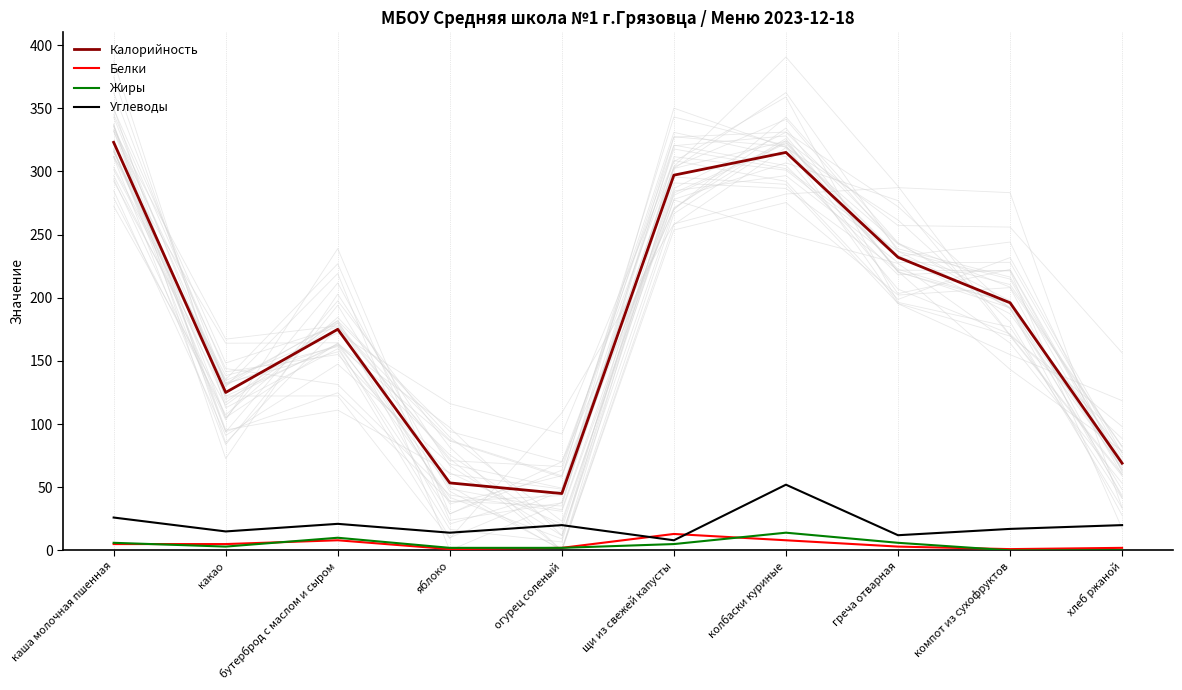

Where is Калорийность nearest to the value 184?

бутерброд с маслом и сыром